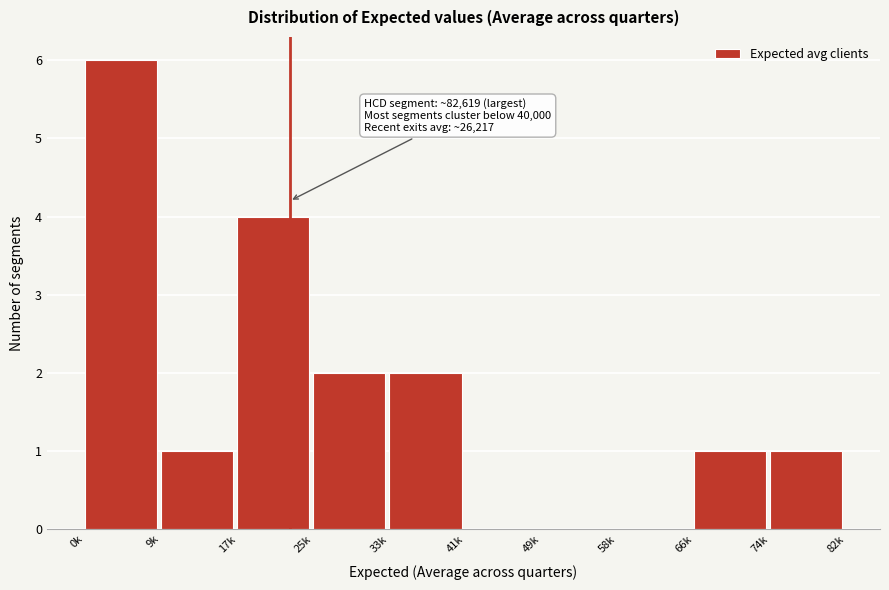

Reading left to right, transcribe all the data shown in this chart.

0k=6	9k=1	17k=4	25k=2	33k=2	41k=0	49k=0	58k=0	66k=1	74k=1